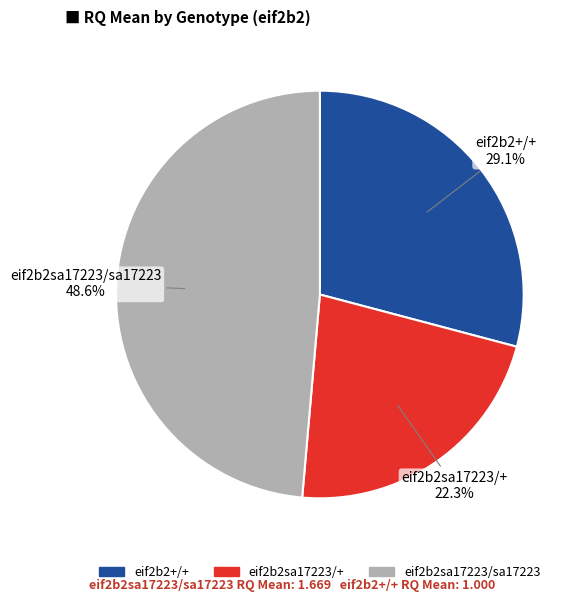

What portion of the pie excludes eif2b2sa17223/sa17223?

51.4%